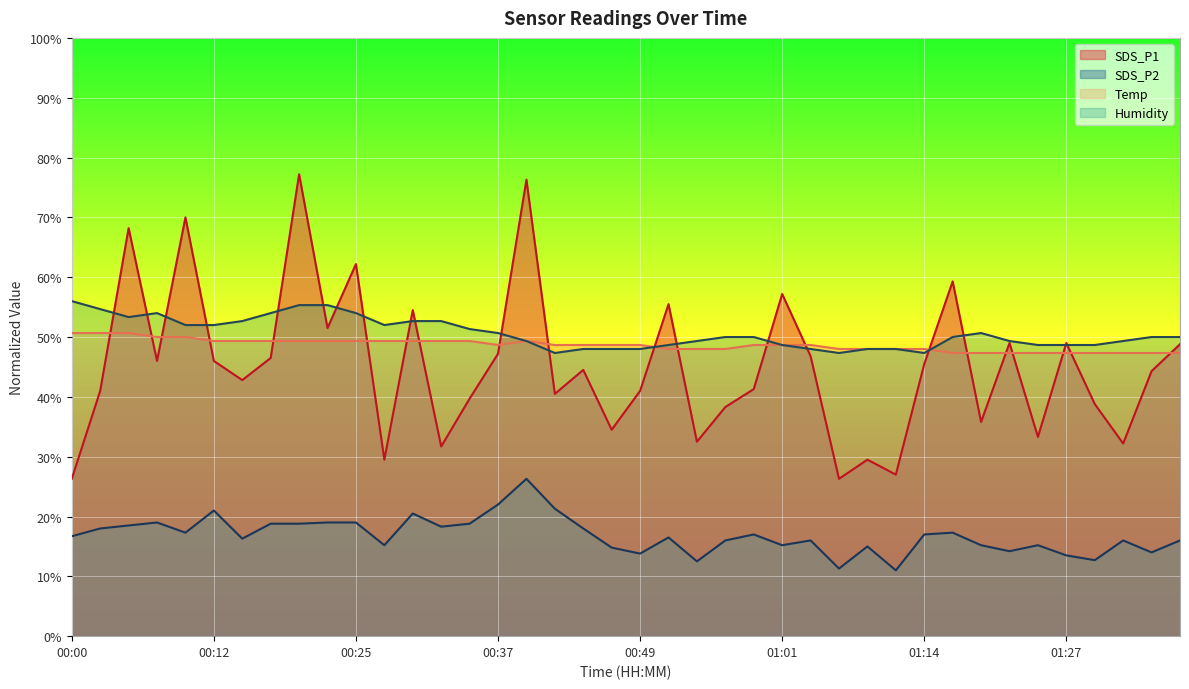

How many data points in SDS_P2 are less than 16?

14